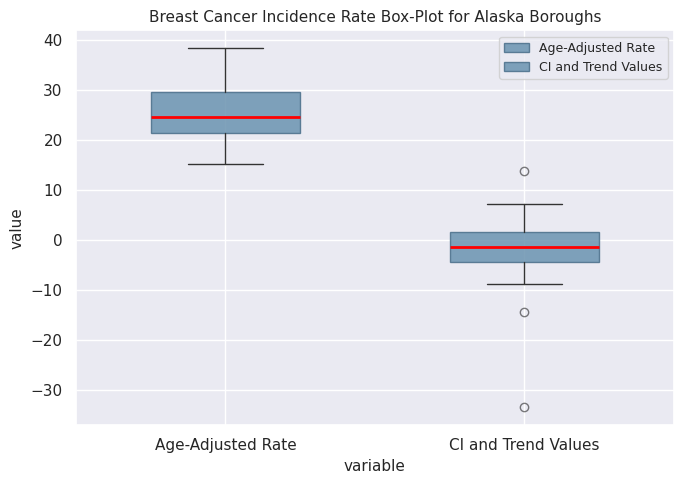

Reading left to right, transcribe this box plot: for each box, give where its median line is, the range the box spans, and where its two whiskers end, as read against the y-axis. The values are not printed on the chart, so give them approximately, as read against the axis.

Age-Adjusted Rate: median 25, box 21 to 30, whiskers 15 to 38
CI and Trend Values: median -1, box -4 to 2, whiskers -9 to 7